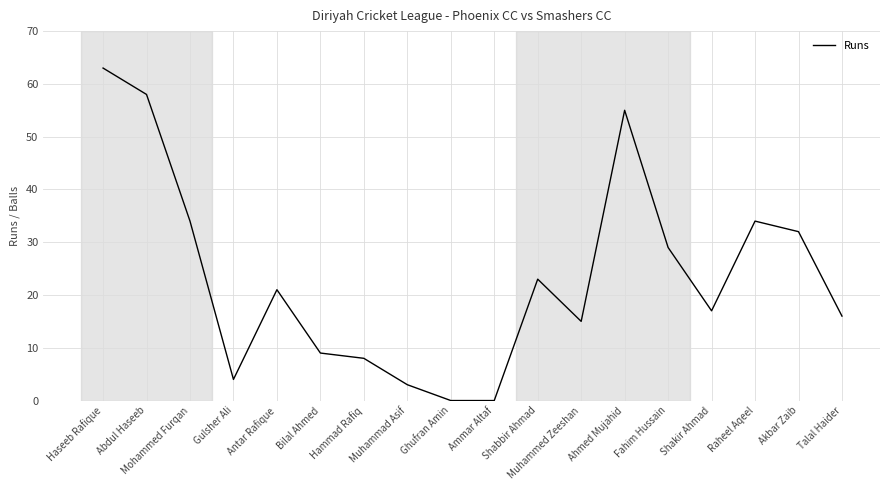

How many distinct data groups are displayed?

1